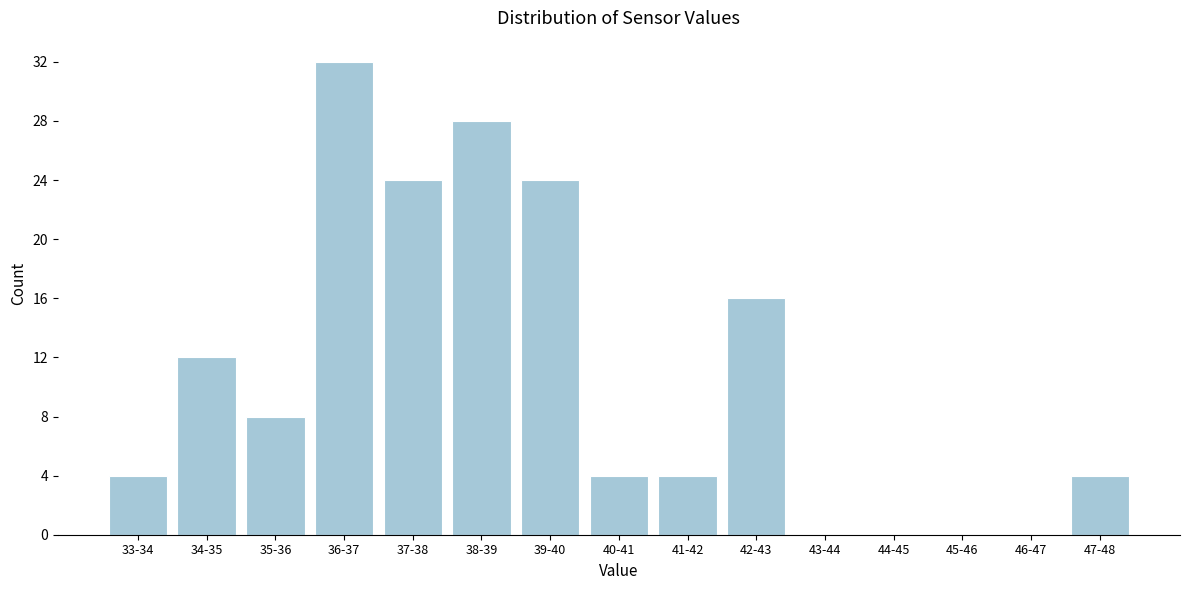

Reading right to left, what are all the values shown in this chart?

47-48=4	46-47=0	45-46=0	44-45=0	43-44=0	42-43=16	41-42=4	40-41=4	39-40=24	38-39=28	37-38=24	36-37=32	35-36=8	34-35=12	33-34=4